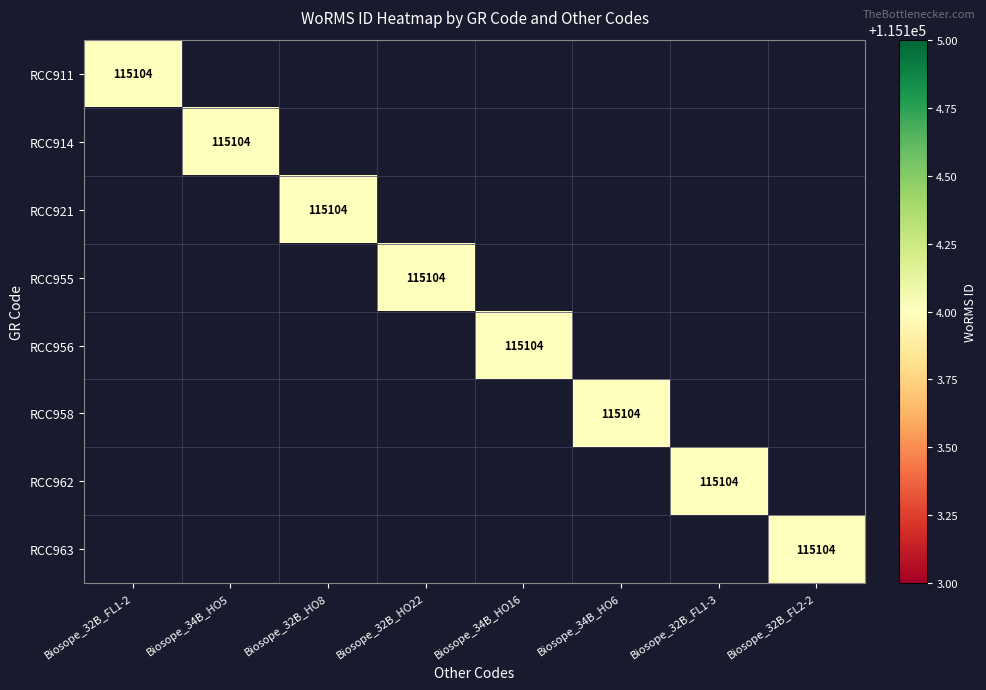

True or false: RCC962 has a value of 115104 at Biosope_32B_FL1-3.

True